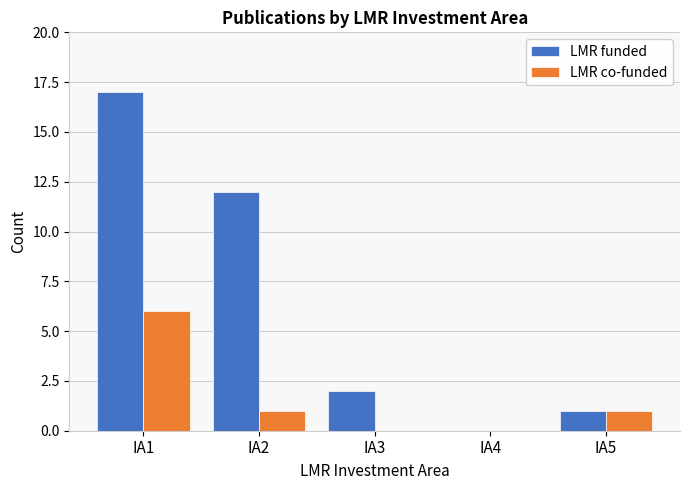

Is it true that LMR co-funded equals 2 at IA2?

False